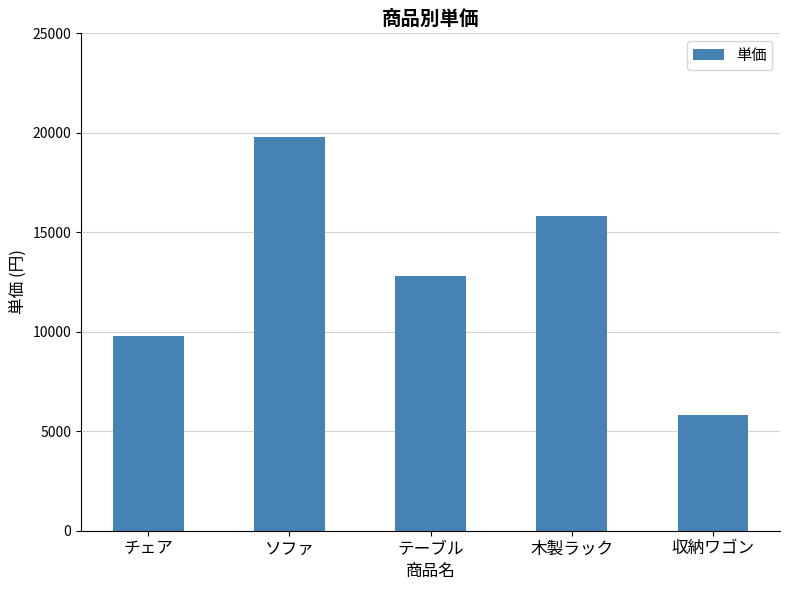

Where does the data first go above 12800?

ソファ